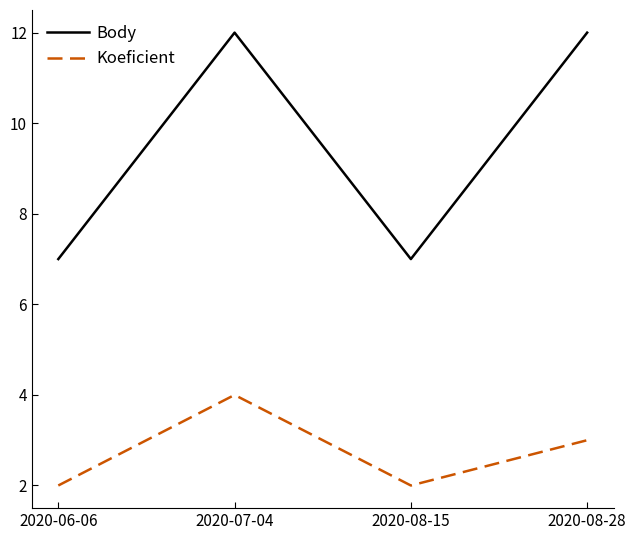

Which series changed the most between 2020-06-06 and 2020-07-04?

Body